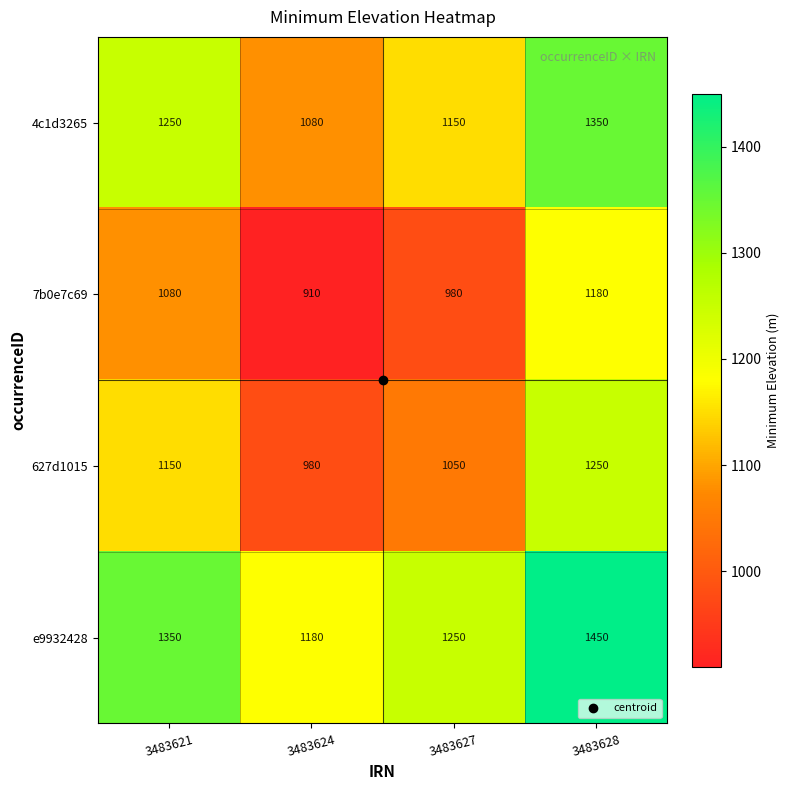

What is the difference between the maximum and minimum values in the e9932428 series?

270